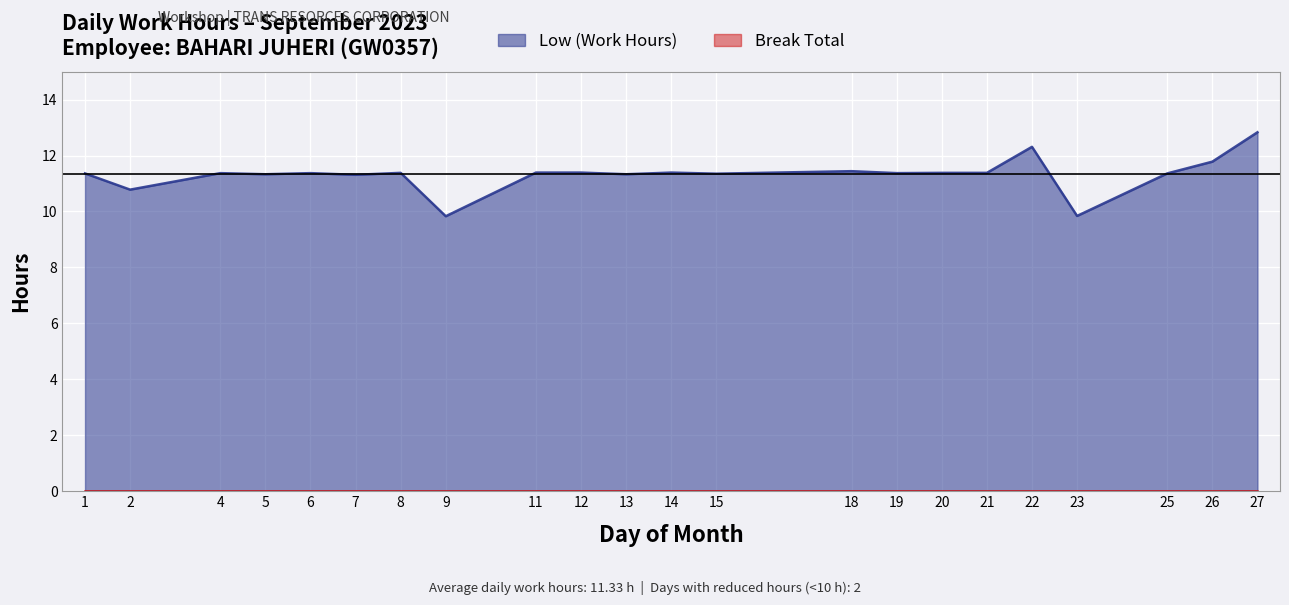

Rank the categories by value from highest to lowest.

27, 22, 26, 18, 11, 12, 14, 8, 20, 21, 4, 6, 19, 1, 25, 15, 5, 13, 7, 2, 23, 9